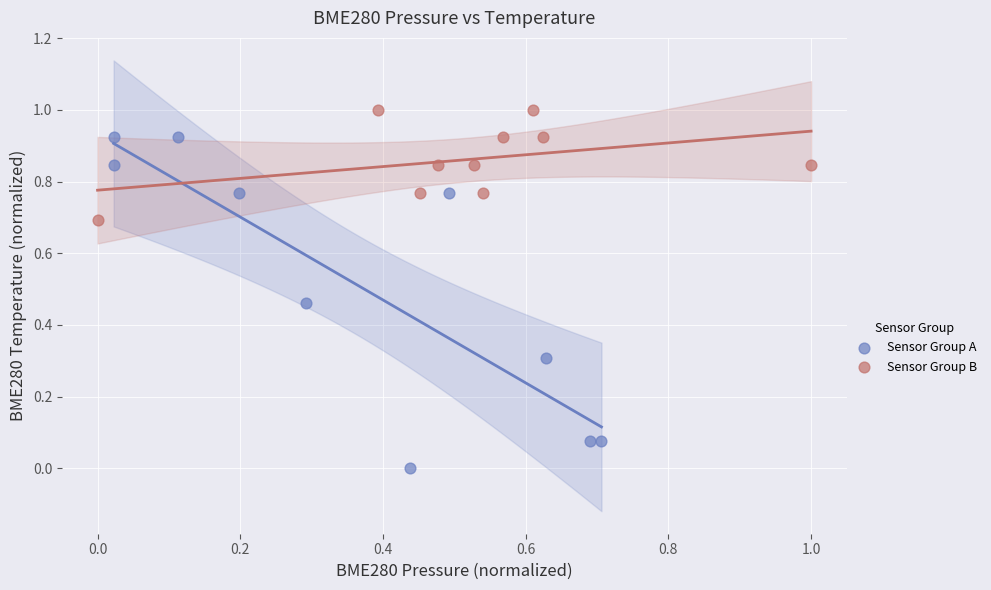

Which series reaches the minimum Y coordinate?

Sensor Group A